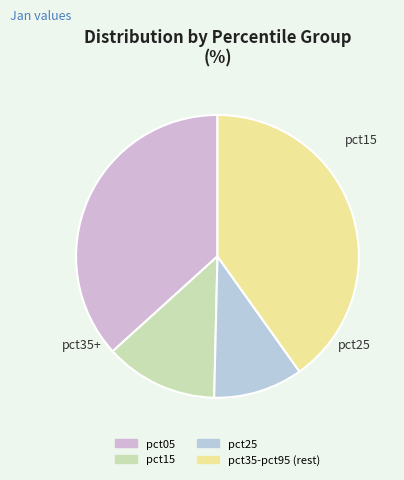

Count the number of slices in the pie.

4